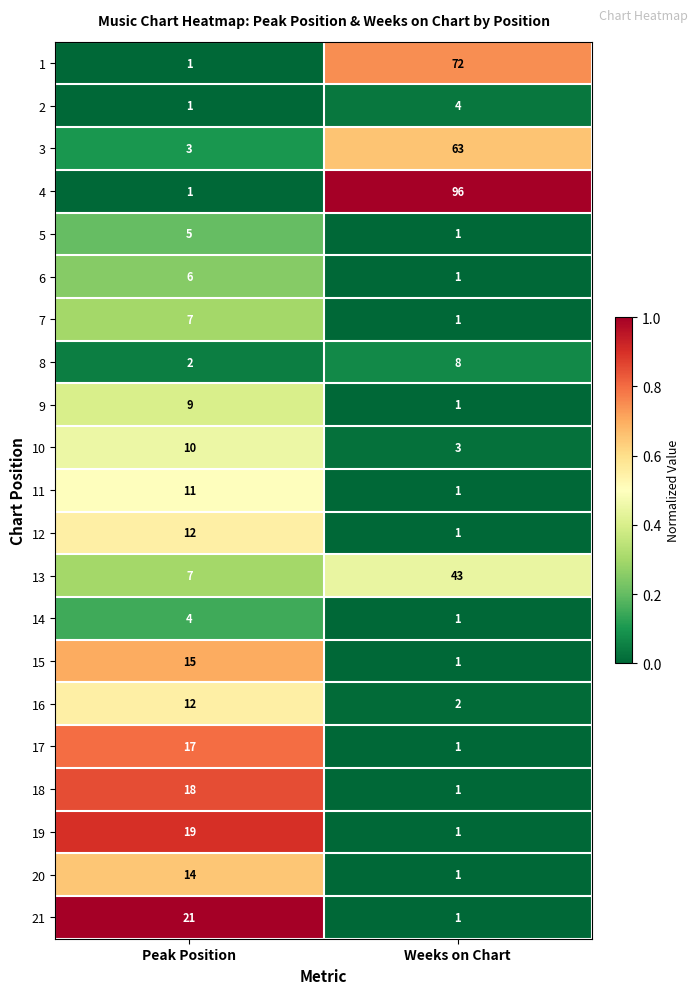

What is the spread (max minus min) of values at Peak Position?

20